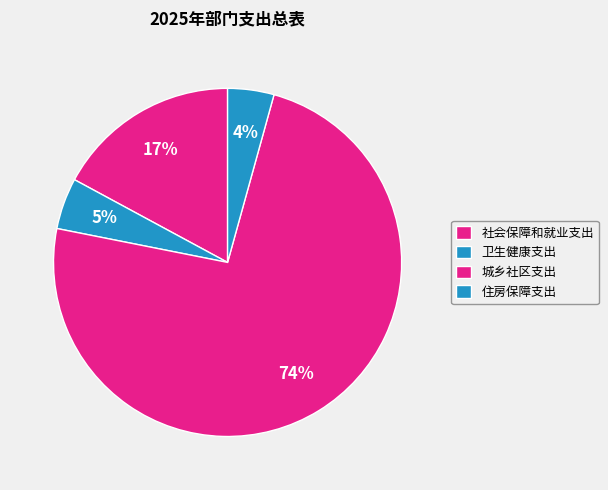

Is 社会保障和就业支出 the majority of the pie?

No